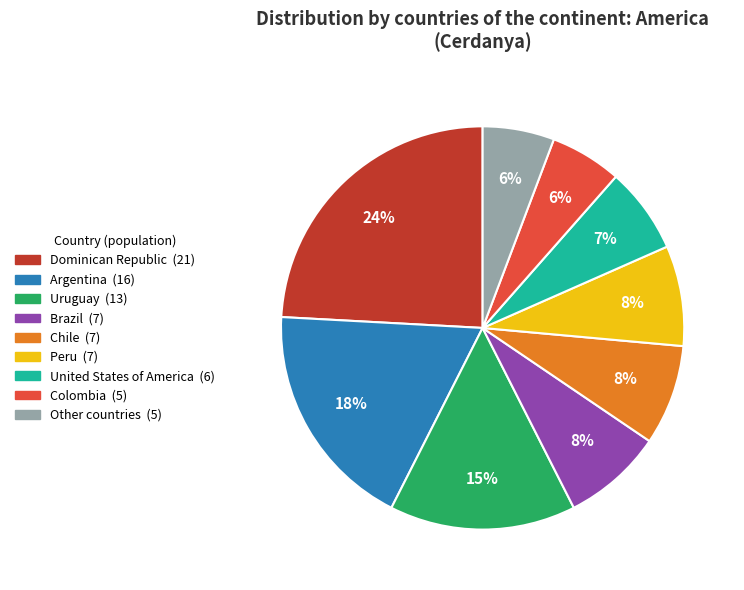

What percentage is the Uruguay slice, to the nearest percent?

15%